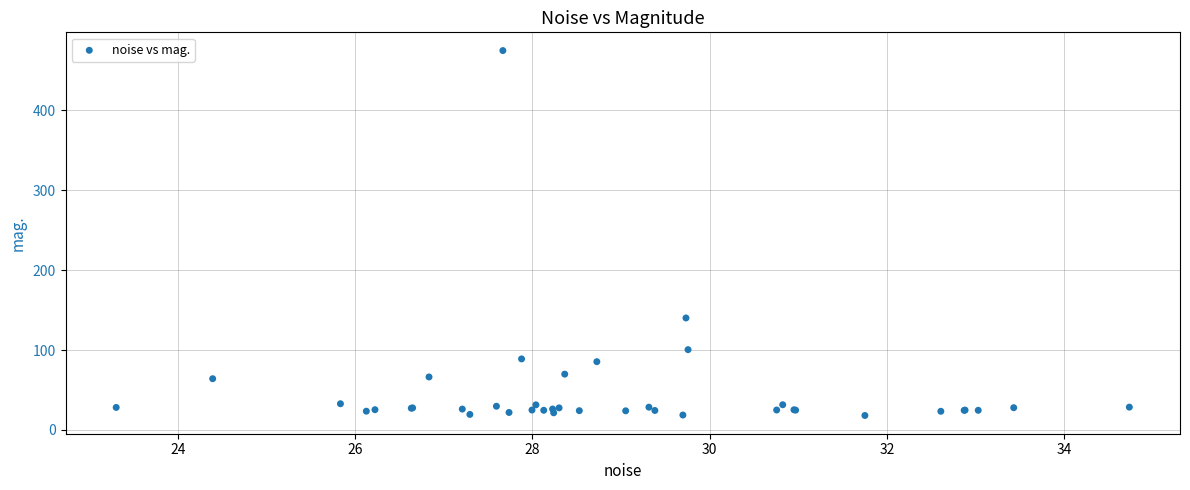

What Y value in the scatter plot is closest to 246?

140.1